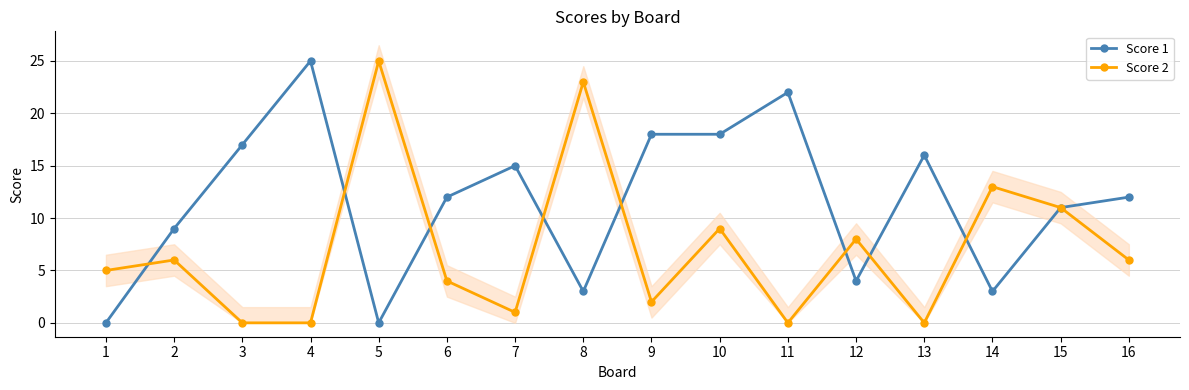

In Score 2, how many points are higher than both neighbors (excluding endpoints)?

6